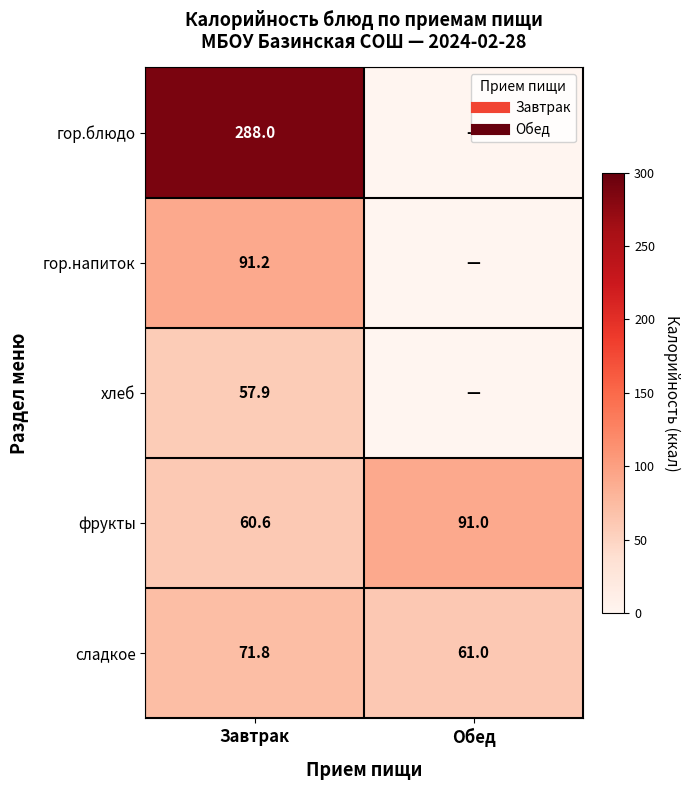

Rank the series at Завтрак from highest to lowest value.

гор.блюдо, гор.напиток, сладкое, фрукты, хлеб